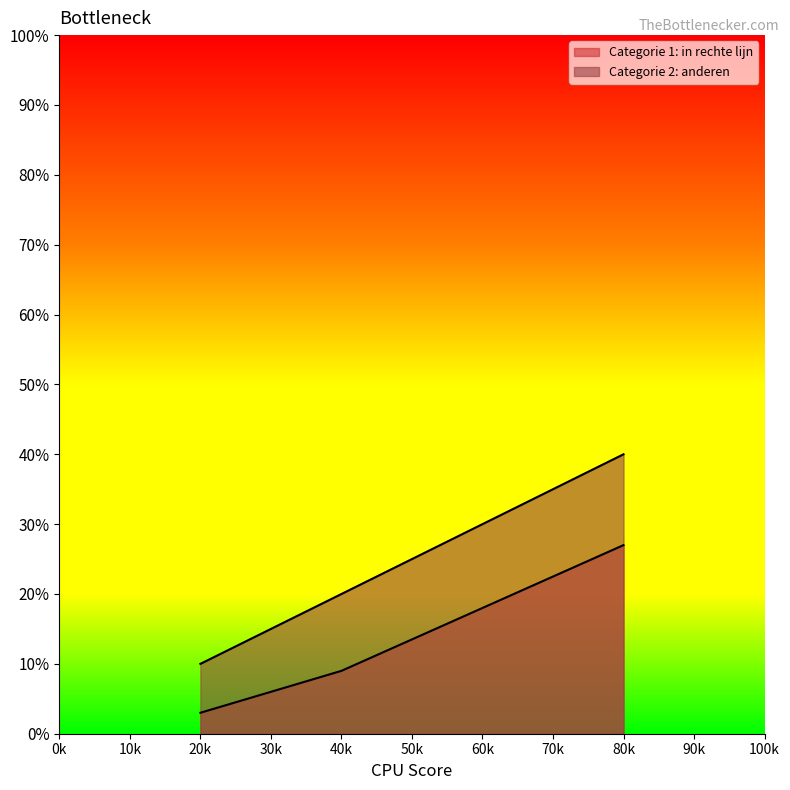

How many categories are shown in the chart?

4